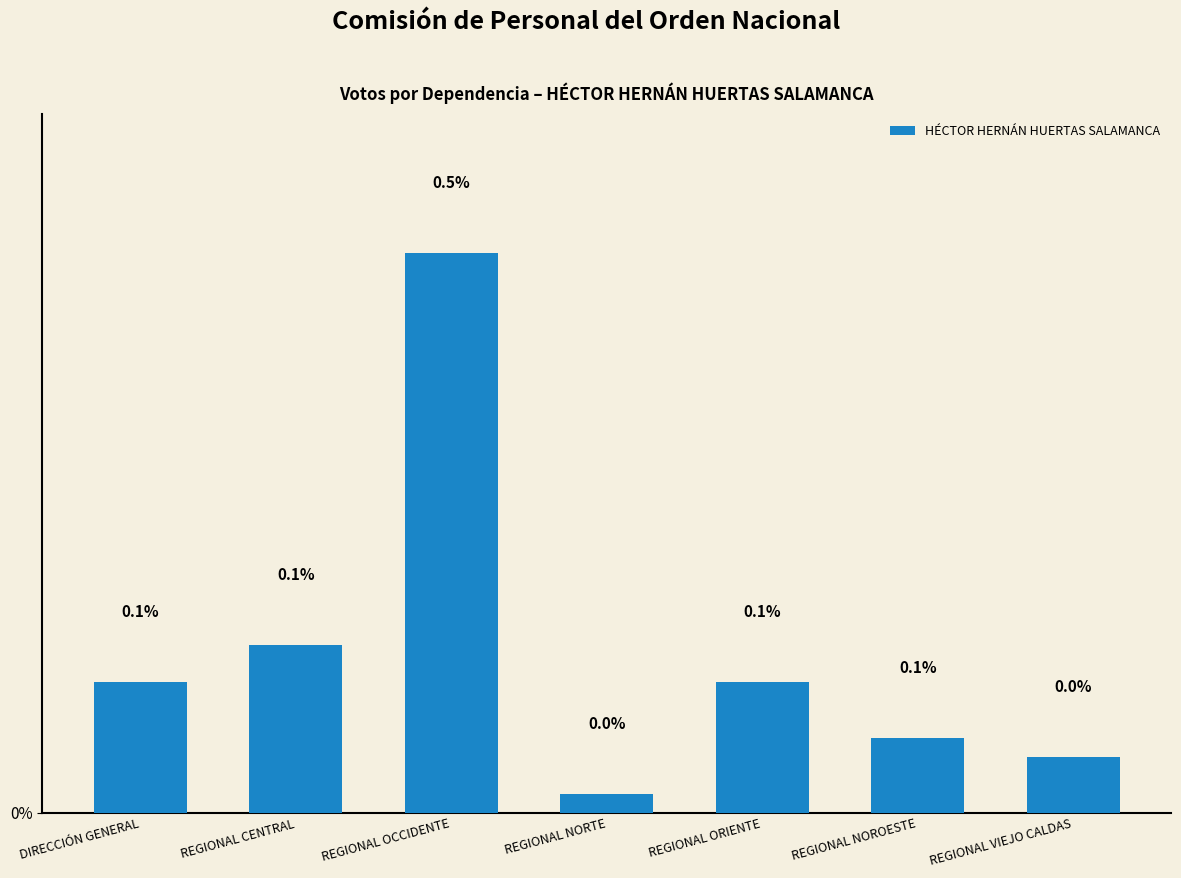

The value at REGIONAL OCCIDENTE is 0.6. True or false?

False